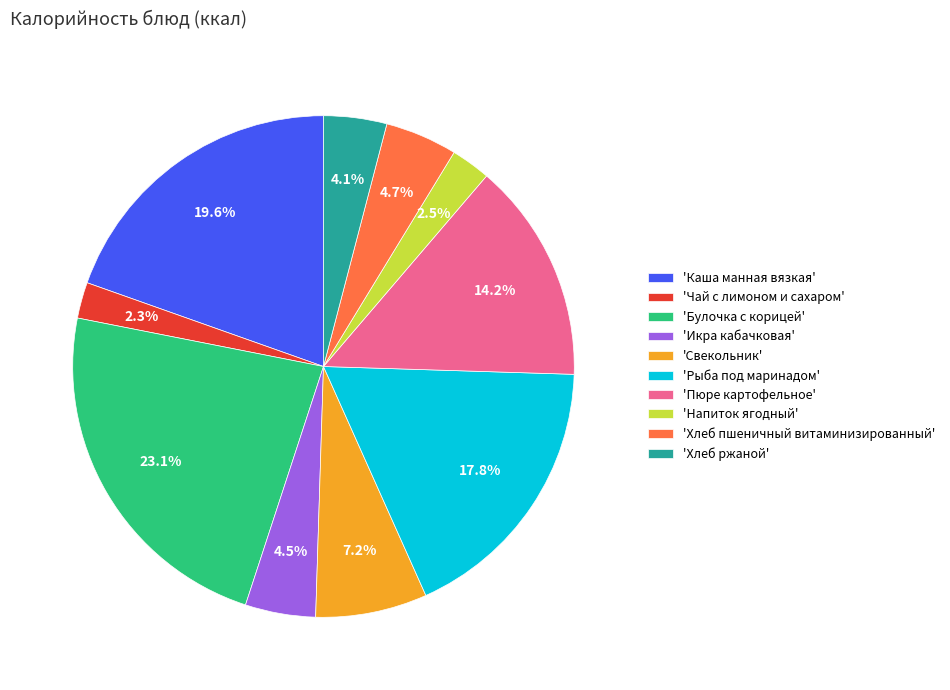

How many segments does this pie chart have?

10